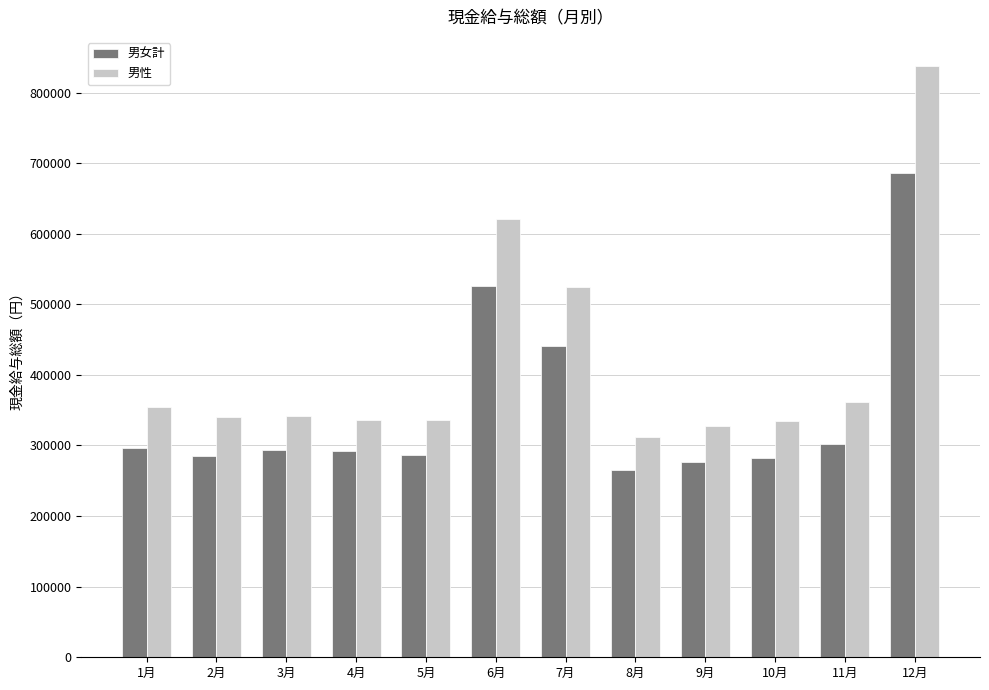

What is the spread (max minus min) of values at 10月?

51897